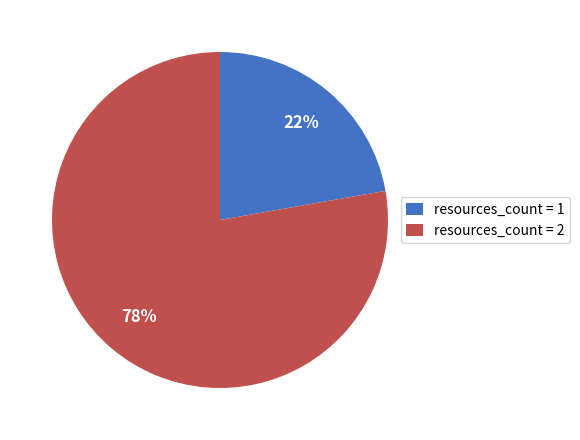

Count the number of slices in the pie.

2